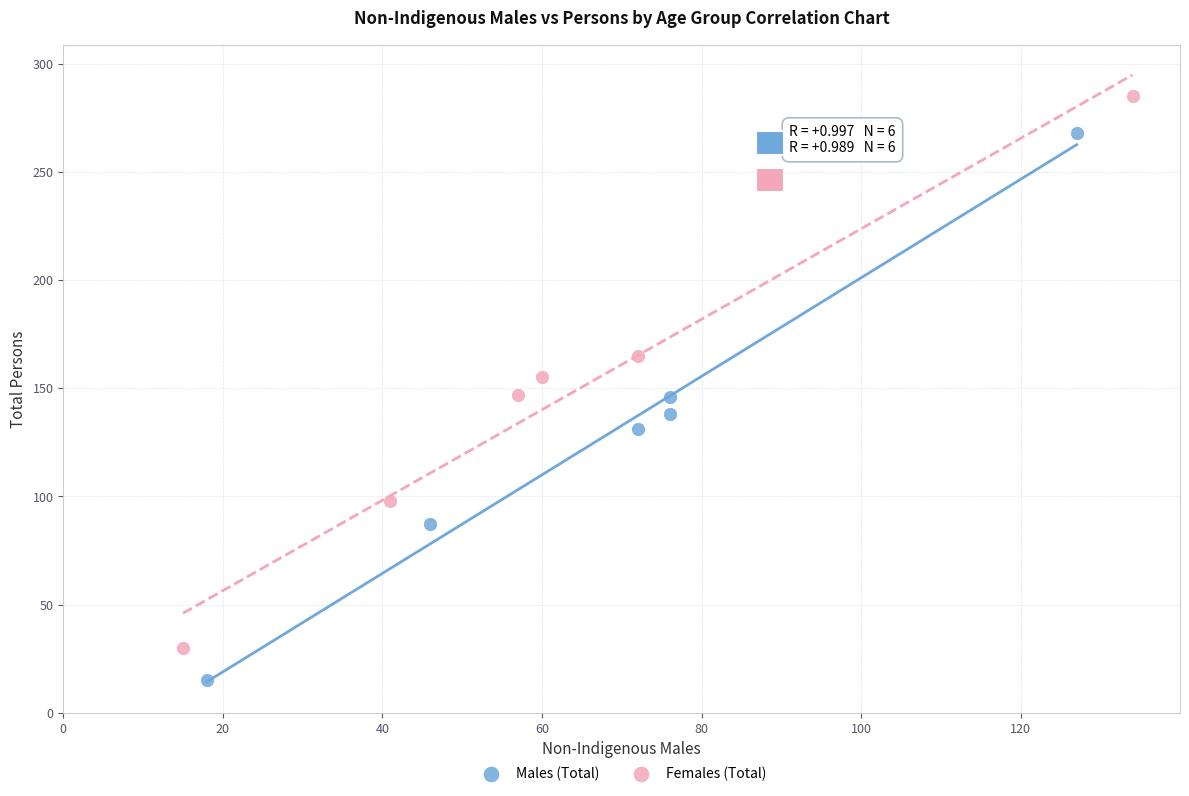

Which series contains the highest Y value?

Females (Total)